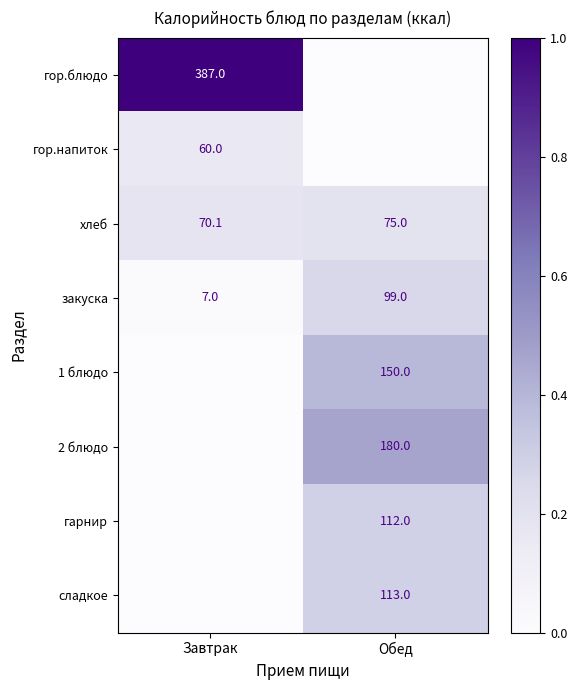

At which label does закуска reach its peak?

Обед